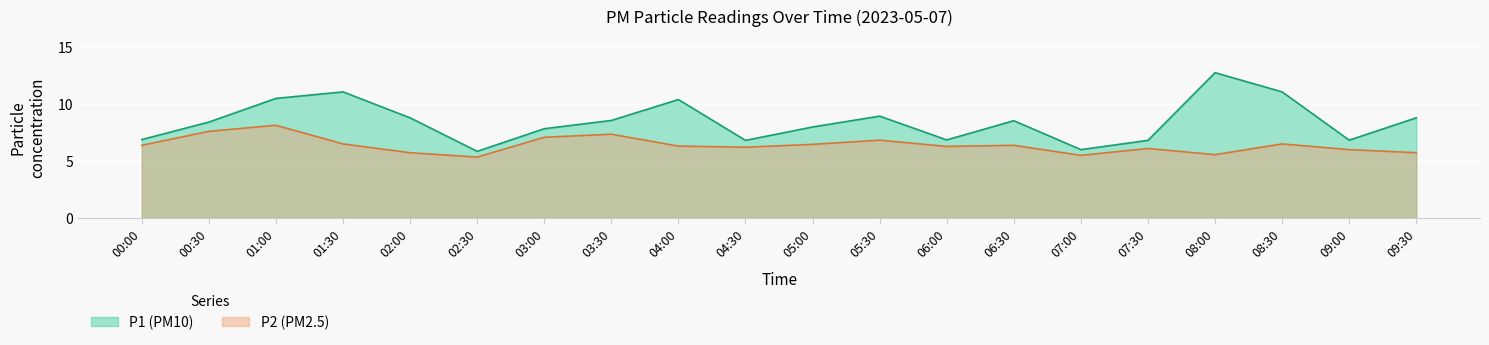

True or false: P2 and P1 intersect in this chart.

False